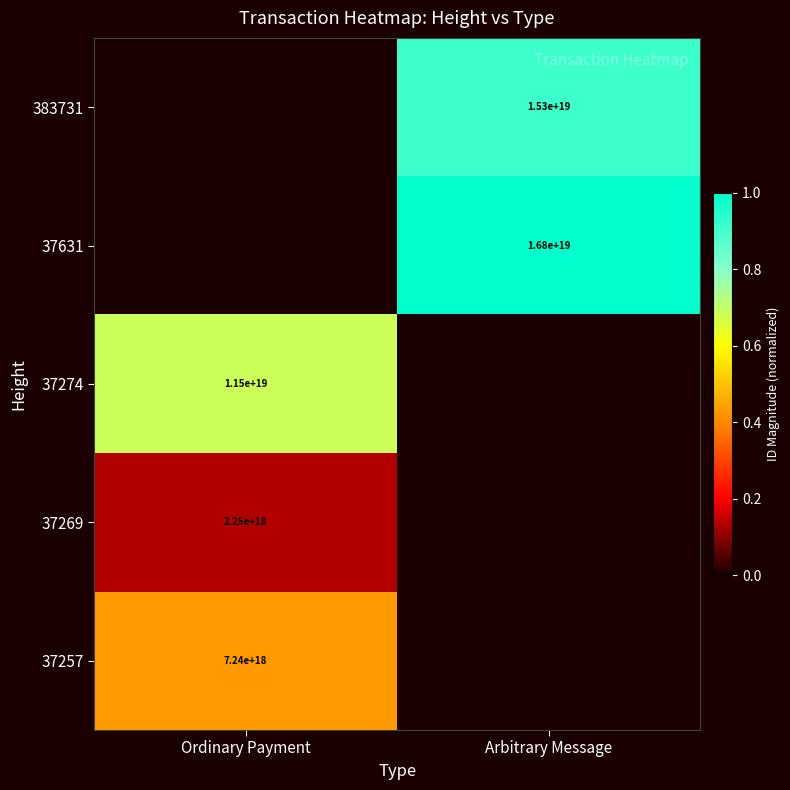

Is the value of 37269 at Ordinary Payment greater than the value of 383731 at Arbitrary Message?

No